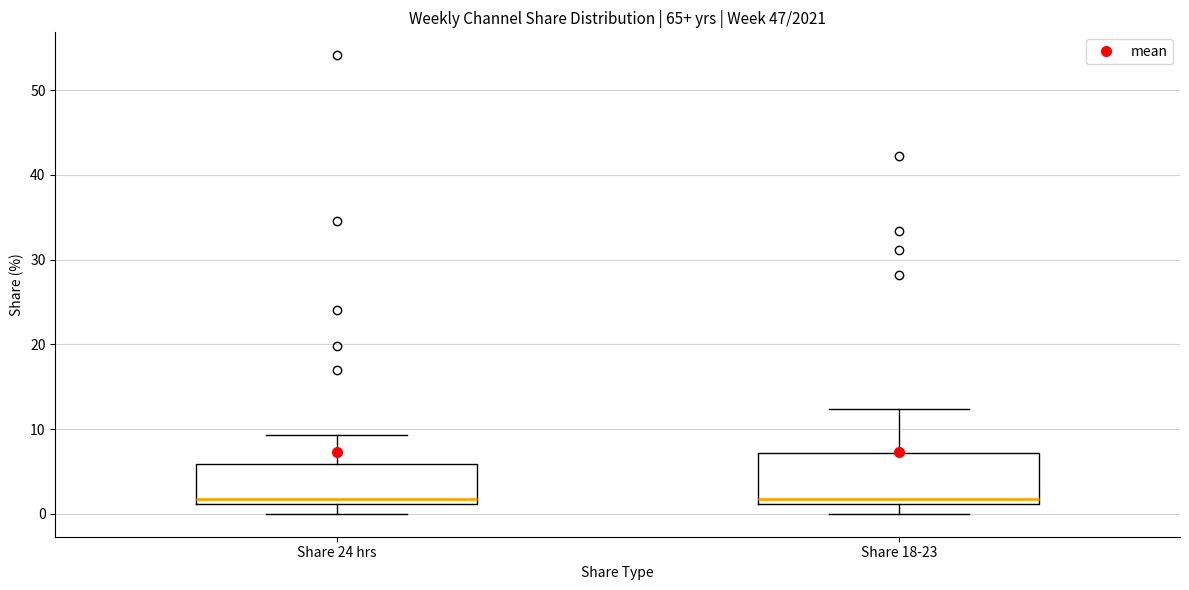

Reading left to right, read every box against the y-axis: the position of its median line, the range the box covers, and the ends of its whiskers. The values are not printed on the chart, so give them approximately, as read against the axis.

Share 24 hrs: median 2, box 1 to 6, whiskers 0 to 9
Share 18-23: median 2, box 1 to 7, whiskers 0 to 12